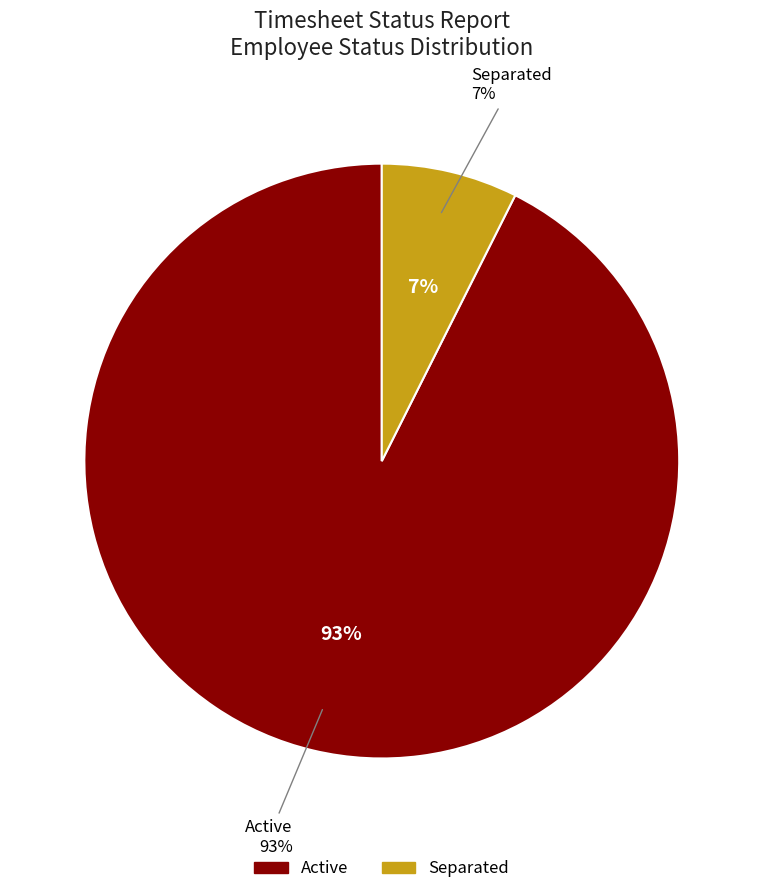

To the nearest percent, what is the combined percentage of Separated and Active?

100%